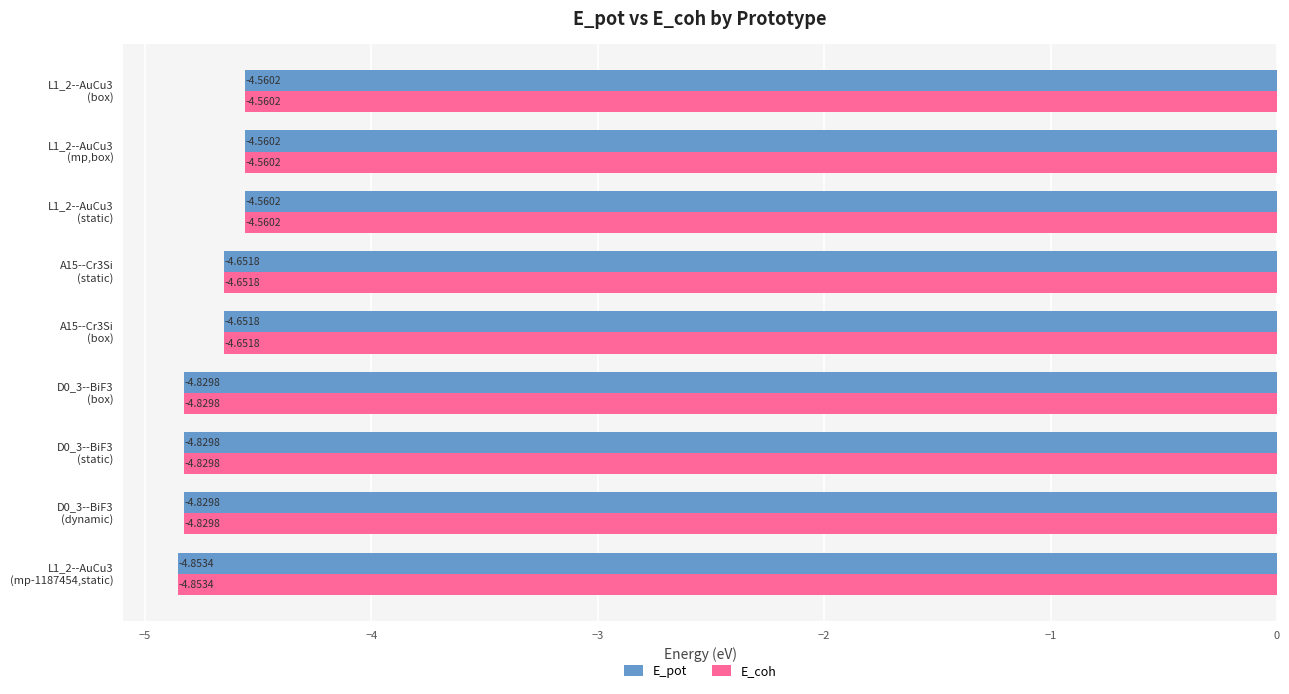

What are all the series names shown in the legend?

E_pot, E_coh